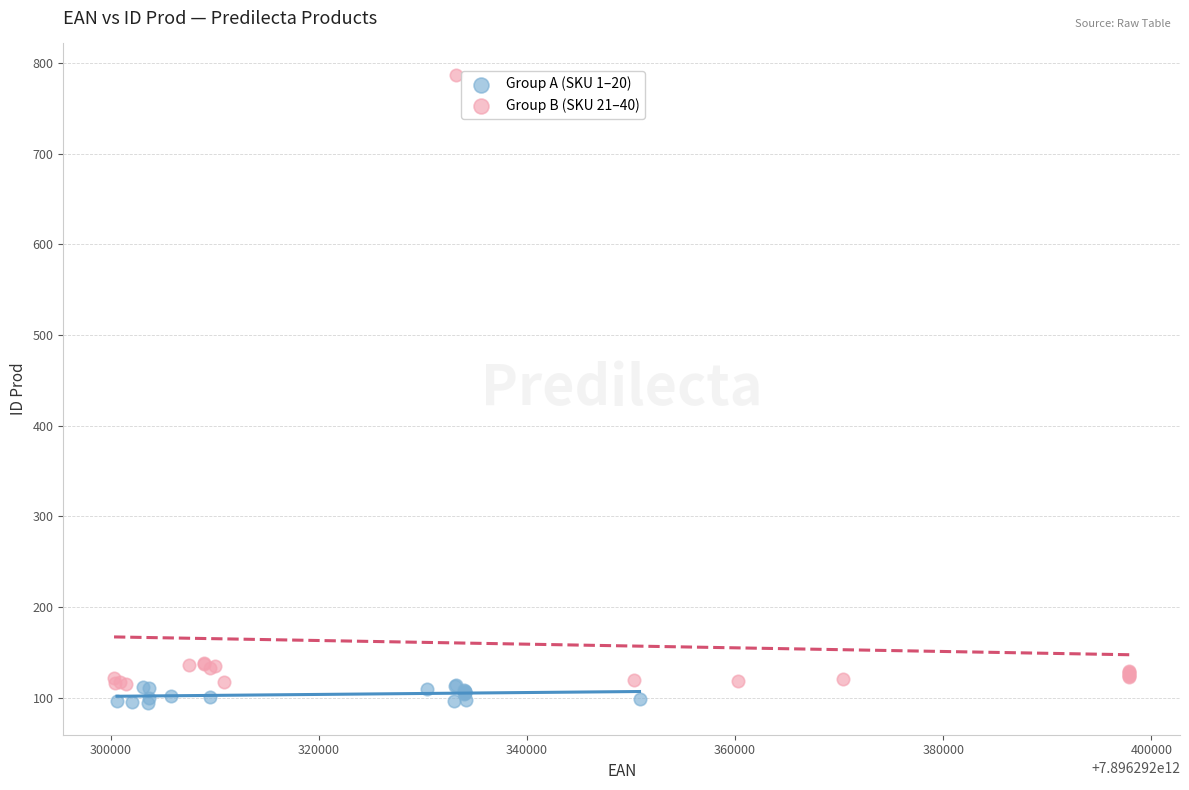

Which series has the largest Y range (max minus min)?

Group B (SKU 21–40)